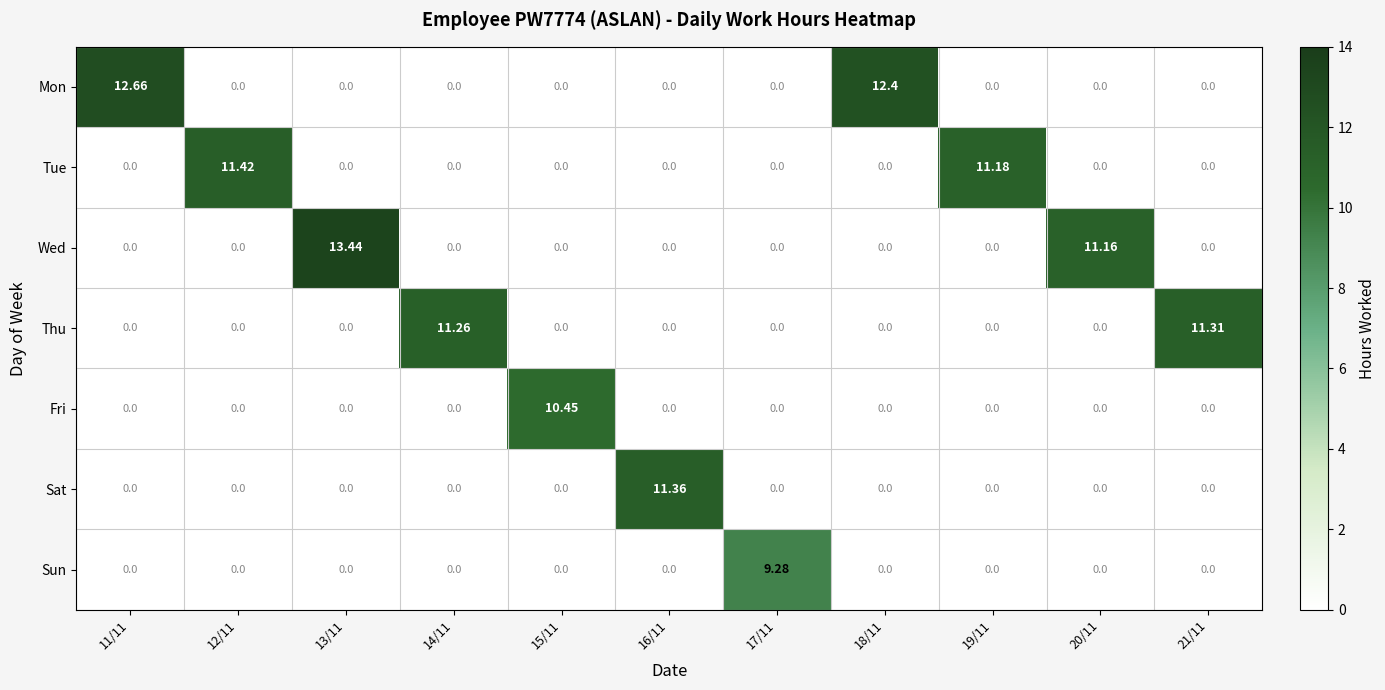

Rank the series by their maximum value, from lowest to highest.

Sun, Fri, Thu, Sat, Tue, Mon, Wed